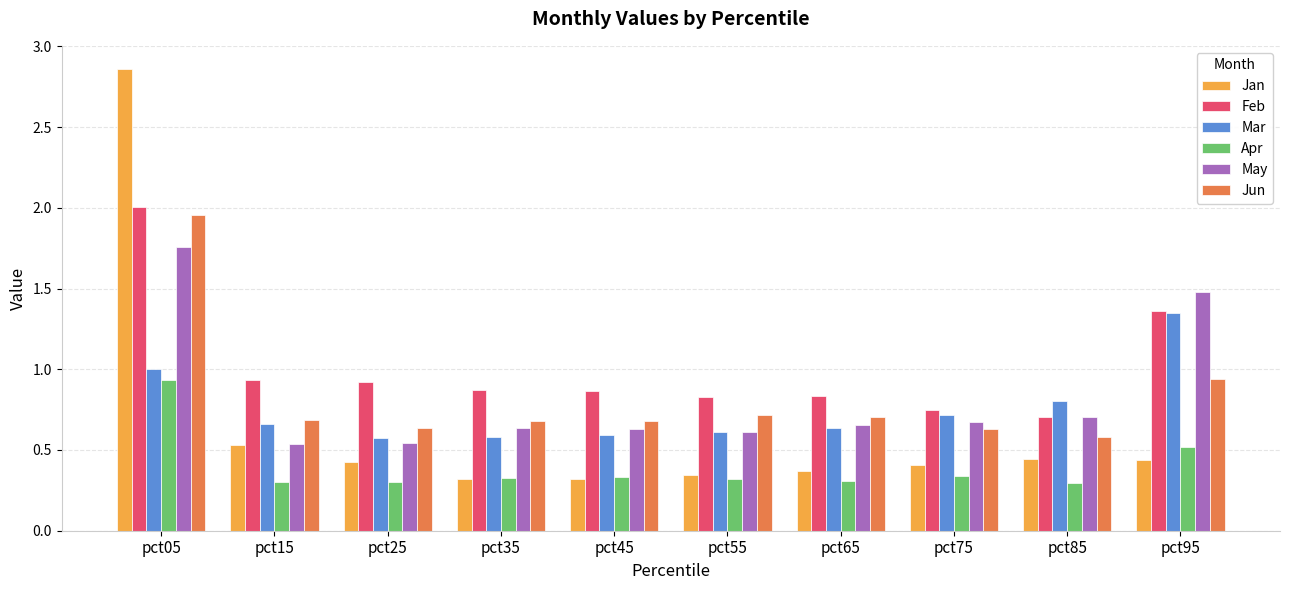

Which series has the widest spread of values?

Jan